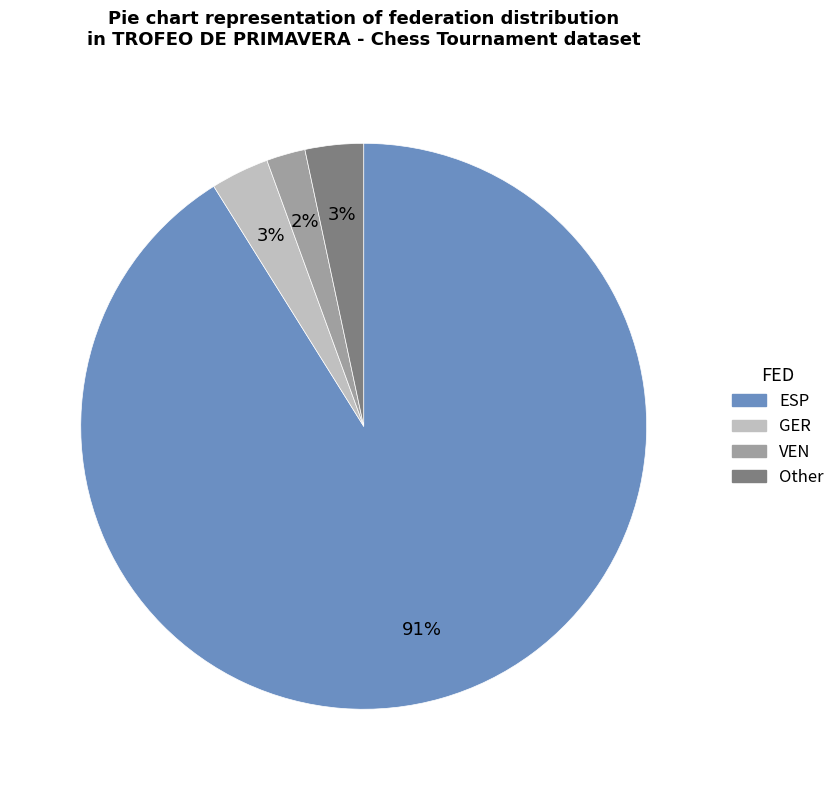

Combined, do Other and GER account for over 50%?

No